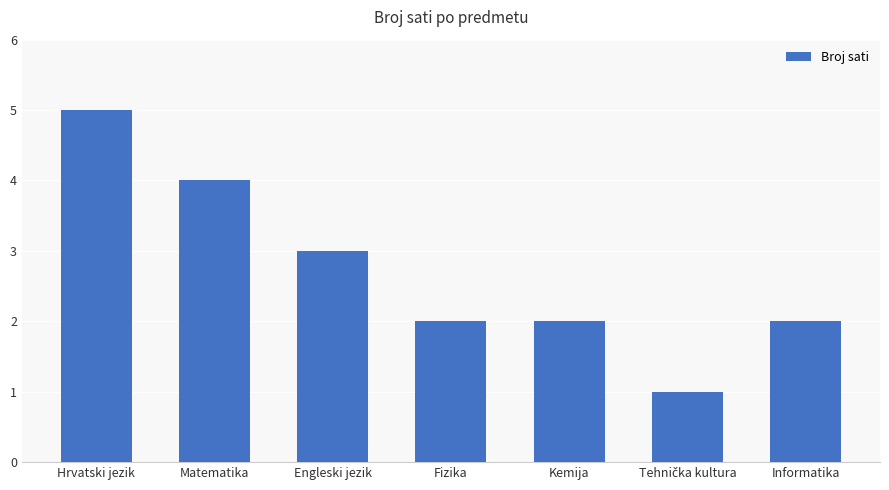

What is the sum of all values?

19